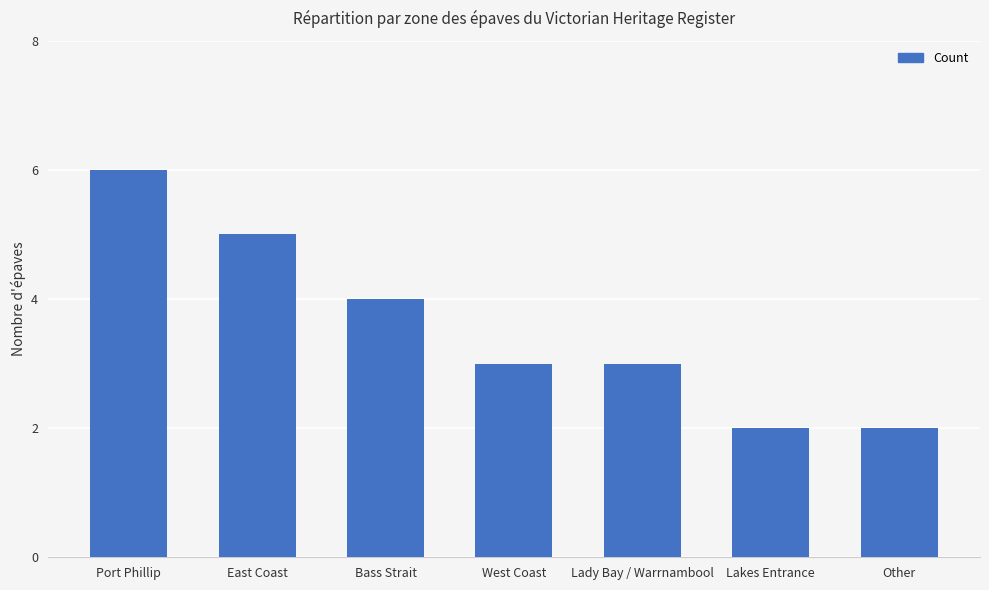

Count the number of categories in the chart.

7